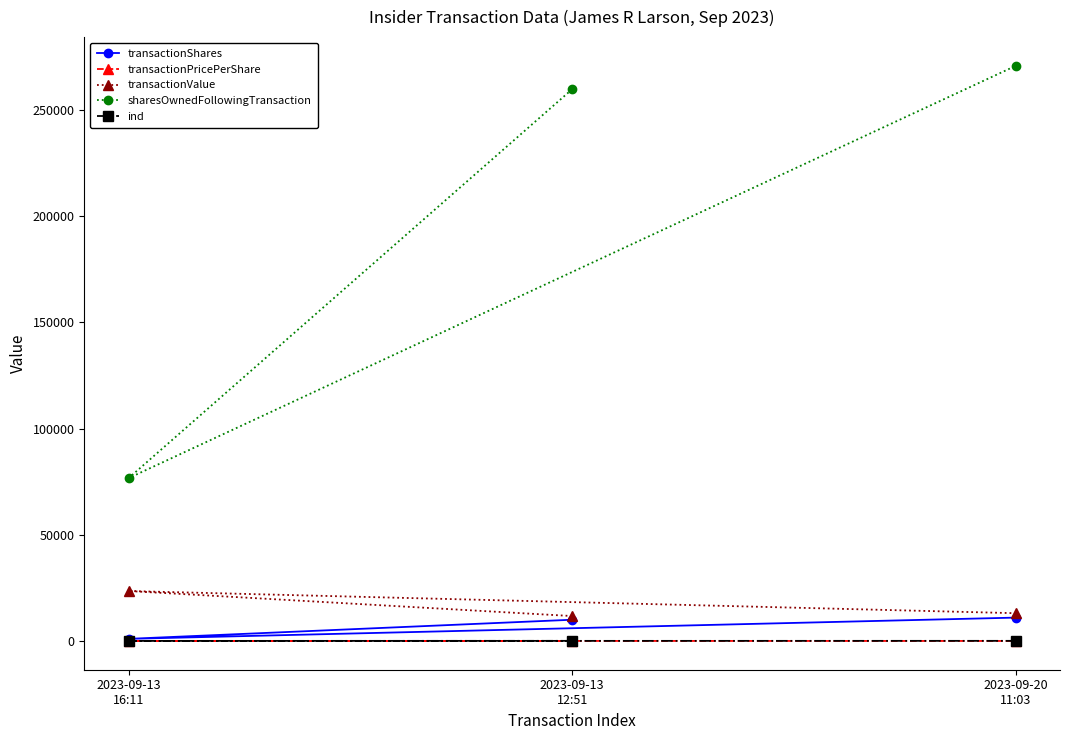

Where is sharesOwnedFollowingTransaction nearest to the value 173723?

2023-09-13
12:51